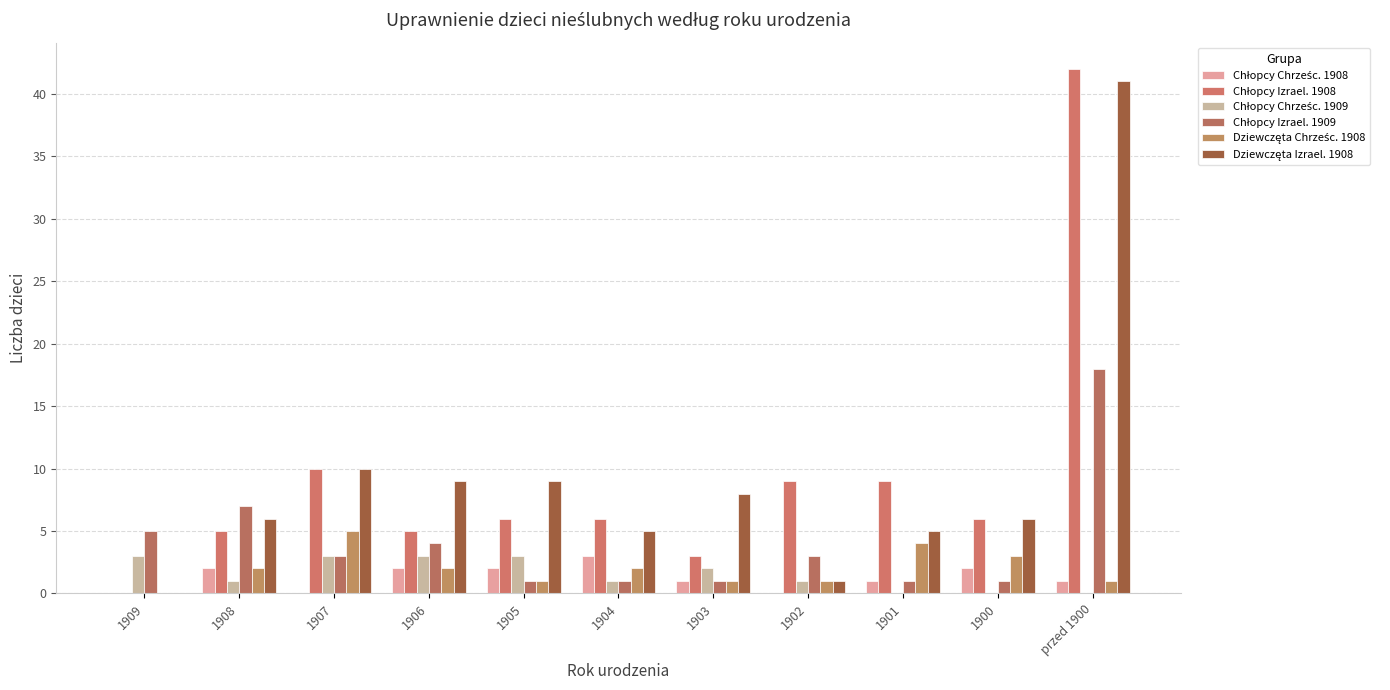

How many groups of bars are there?

11